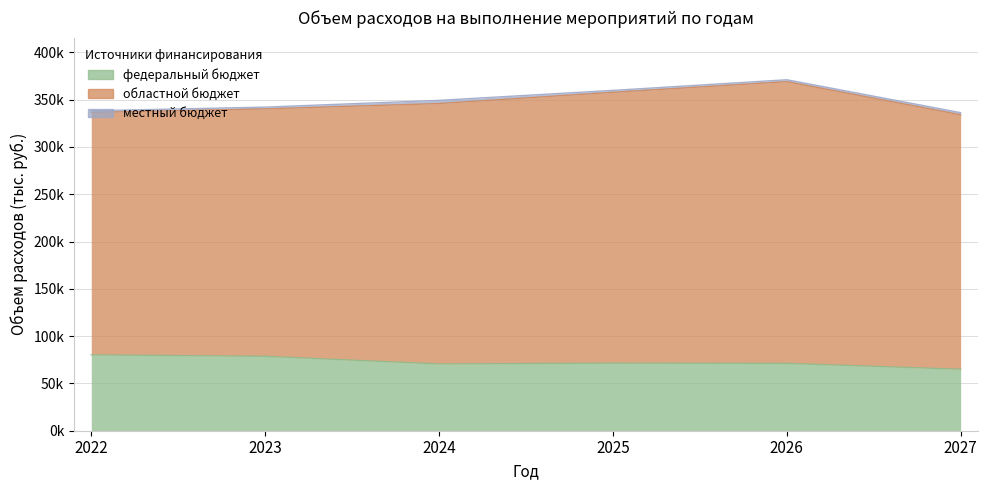

What is the value of the федеральный бюджет point at the 4th from the left?

71458.6